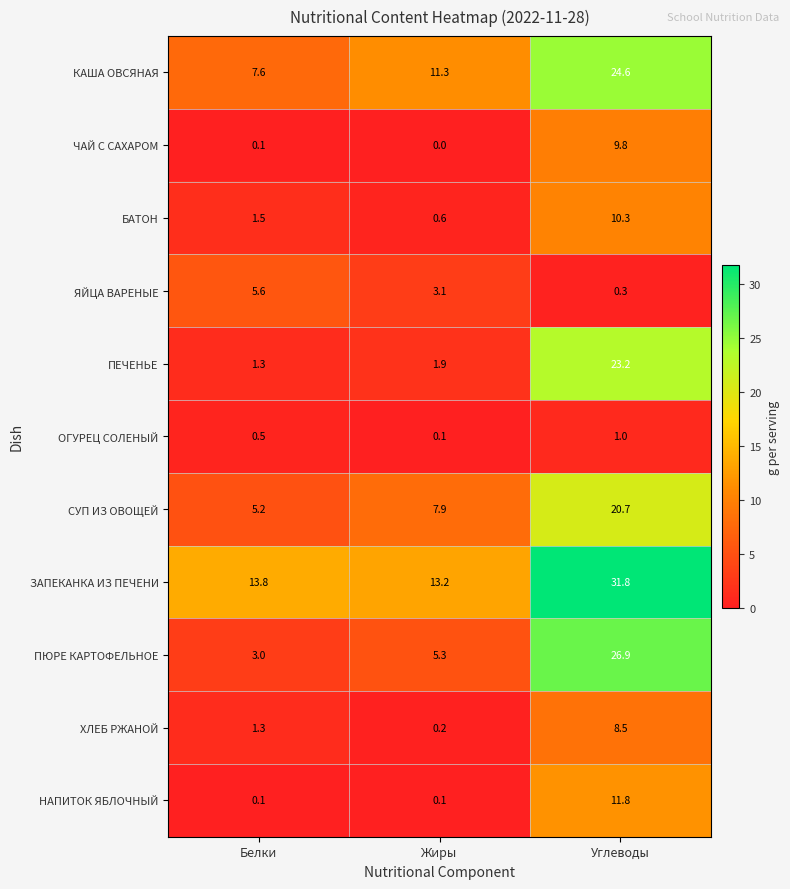

What is the difference between the ОГУРЕЦ СОЛЕНЫЙ values at Белки and Углеводы?

0.5